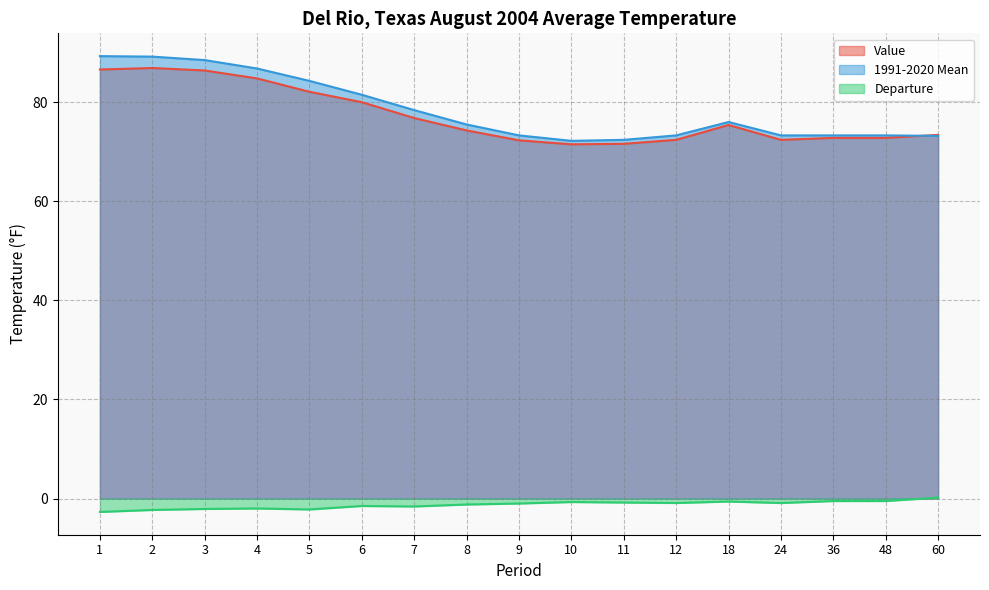

How many lines are shown in the chart?

3